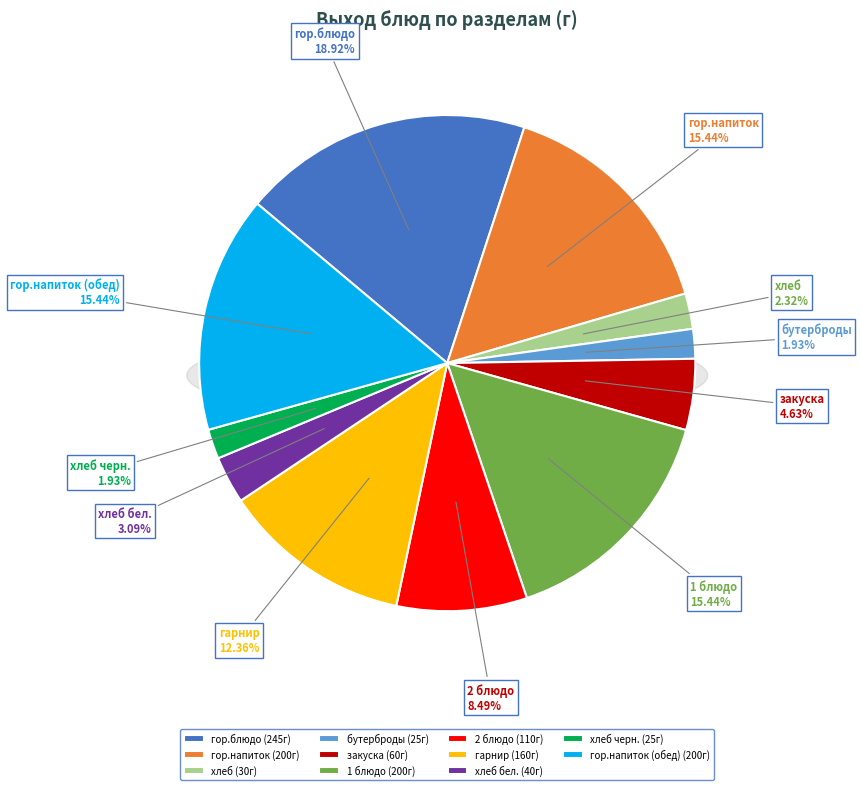

What percentage is NOT represented by гор.блюдо?

81.1%